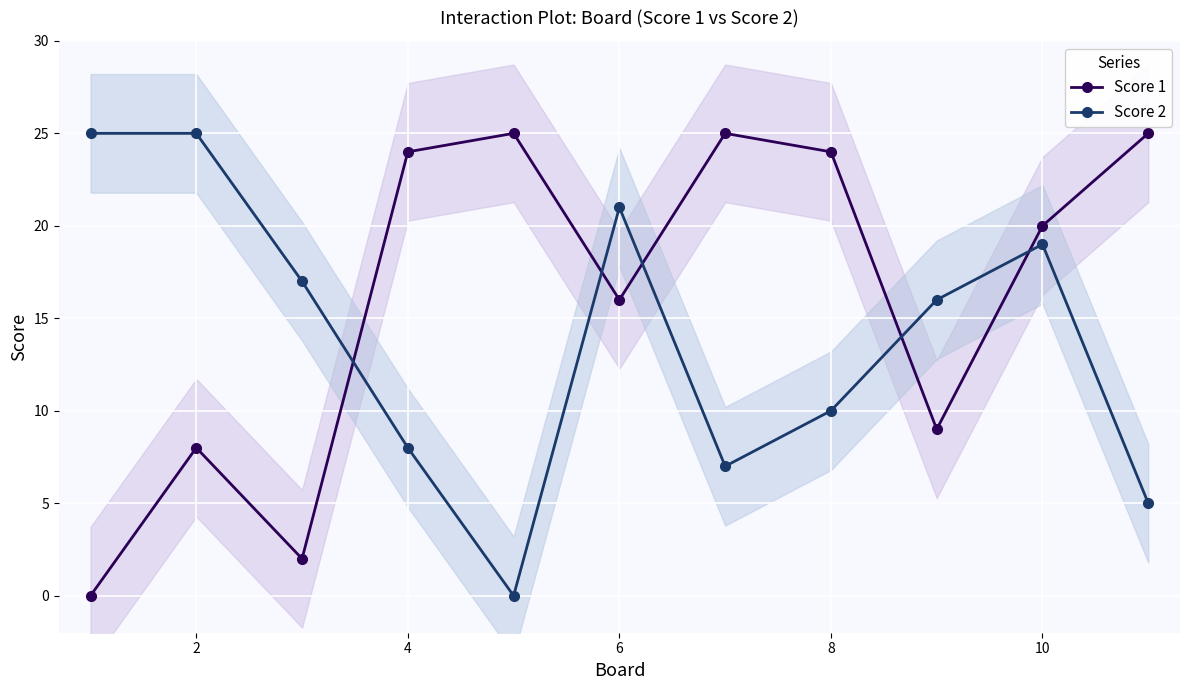

The value of Score 1 at 8 is 11. True or false?

False